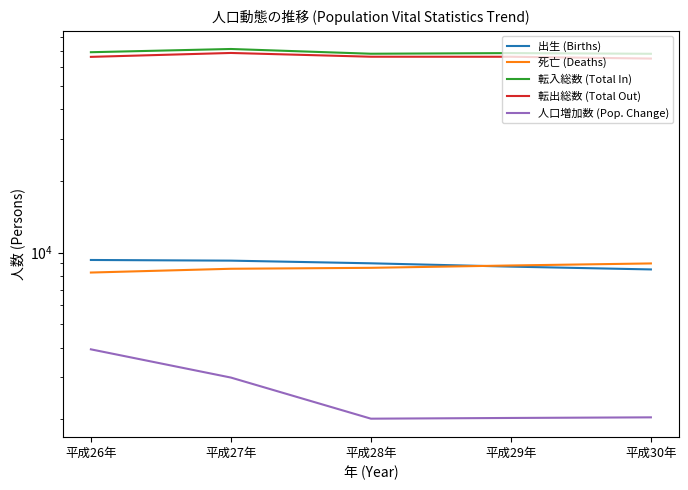

What is the average value of the 転入総数 (Total In) series?

68936